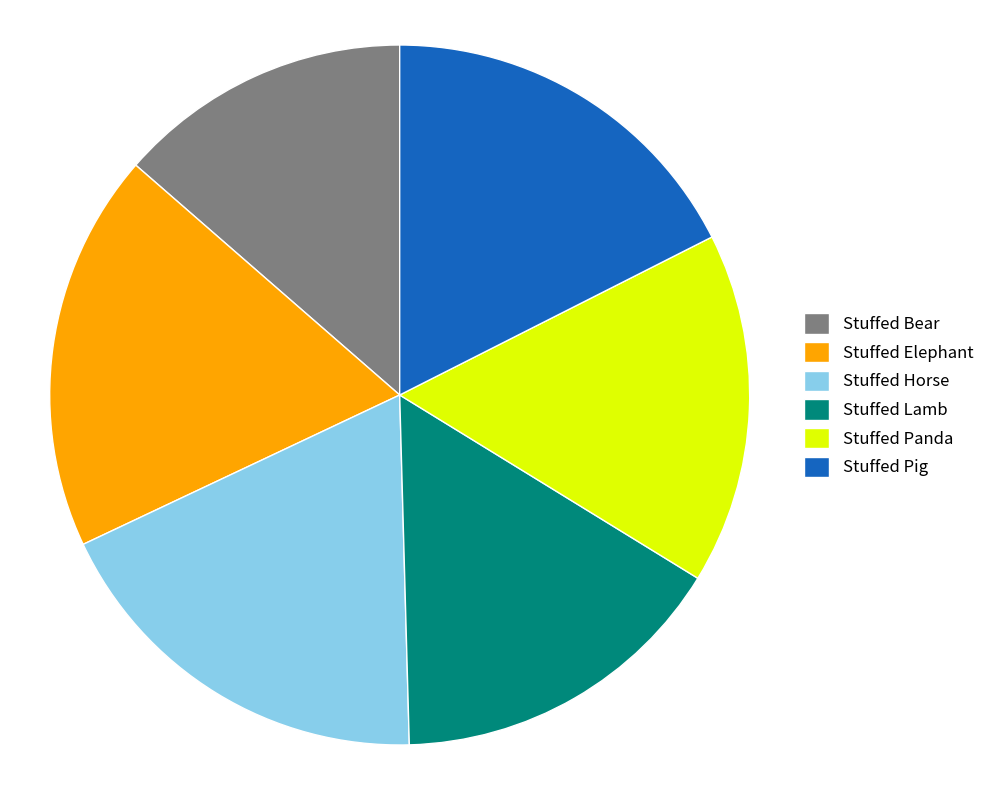

Does any single category account for the majority?

No